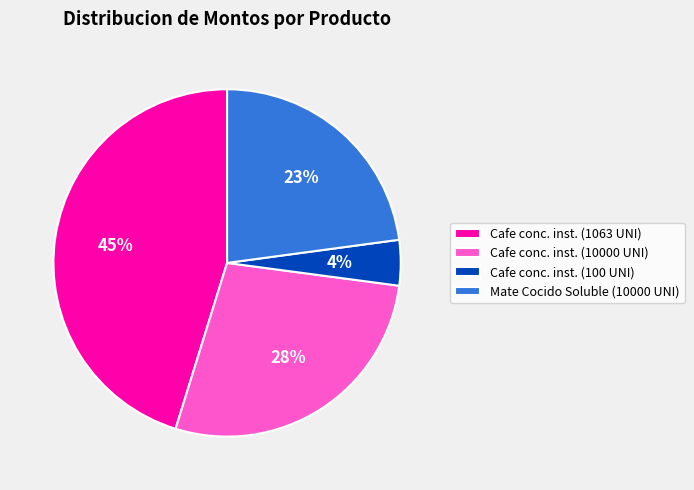

Rank the categories by value from highest to lowest.

Cafe conc. inst. (1063 UNI), Cafe conc. inst. (10000 UNI), Mate Cocido Soluble (10000 UNI), Cafe conc. inst. (100 UNI)